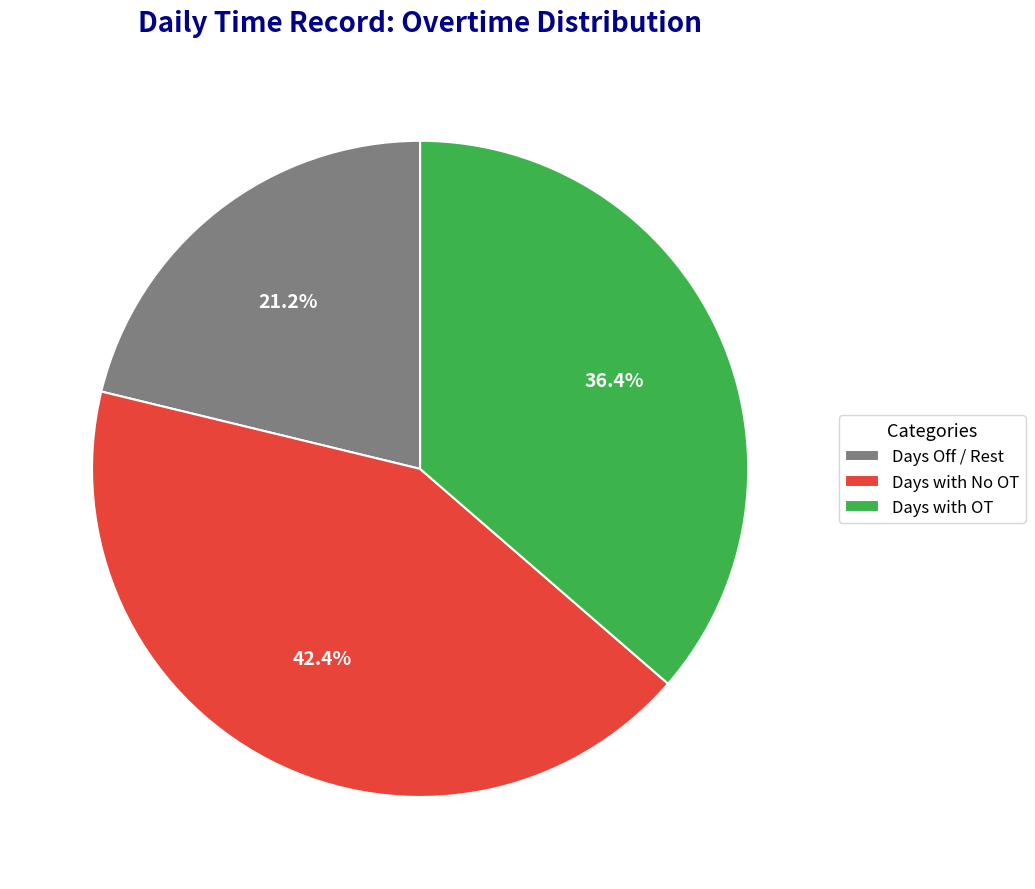

Is the sum of Days with No OT and Days with OT greater than half?

Yes